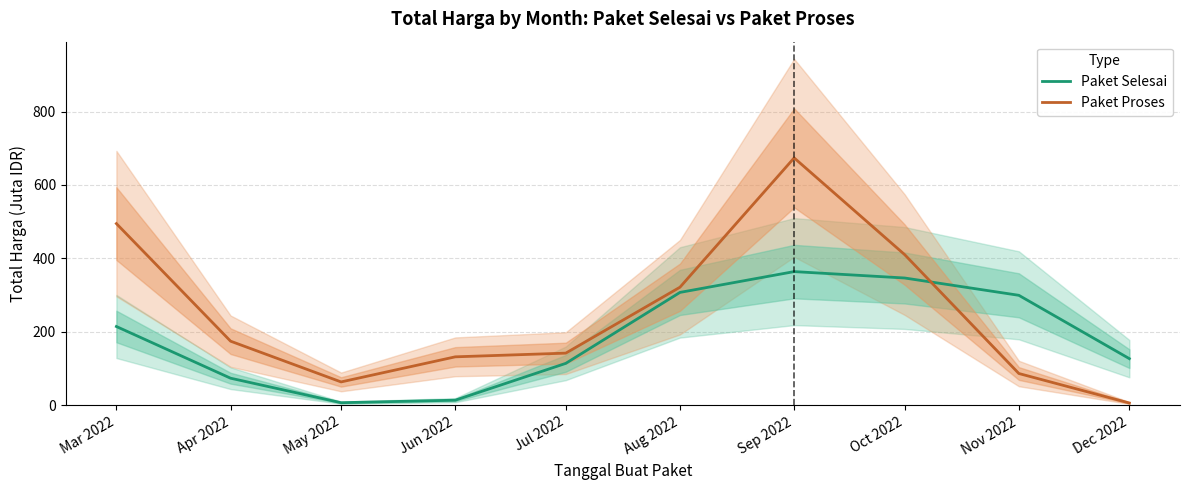

The Paket Selesai series shows 100.4 at Apr 2022. True or false?

False